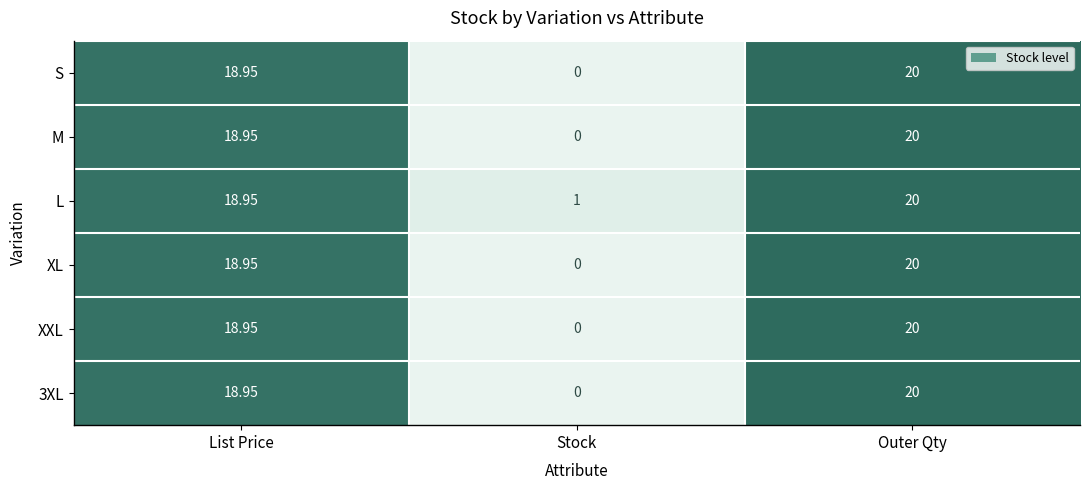

What is the total value across all series at Outer Qty?

120.0